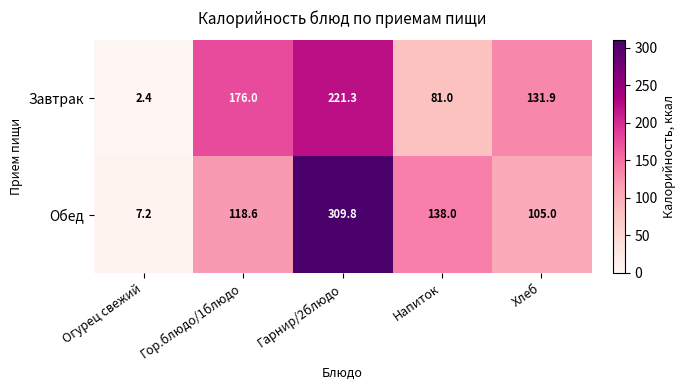

What is the spread (max minus min) of values at Гарнир/2блюдо?

88.5